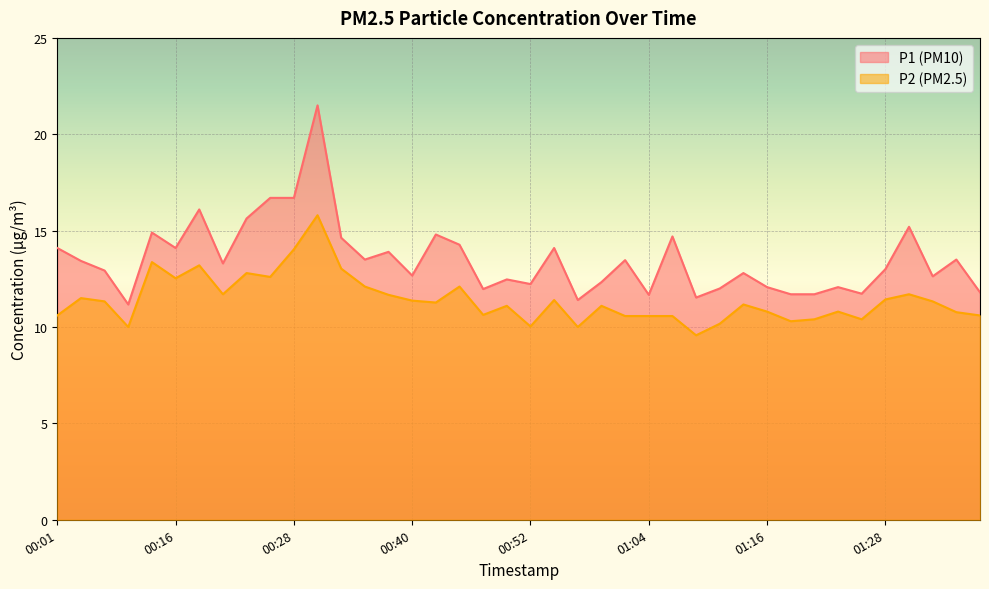

Does the chart display data point markers on the line(s)?

No